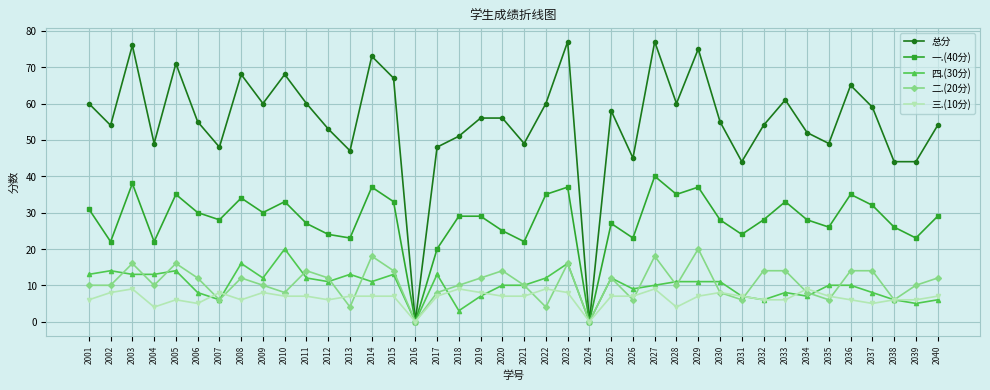

What is the total value across all series at 2003?

152